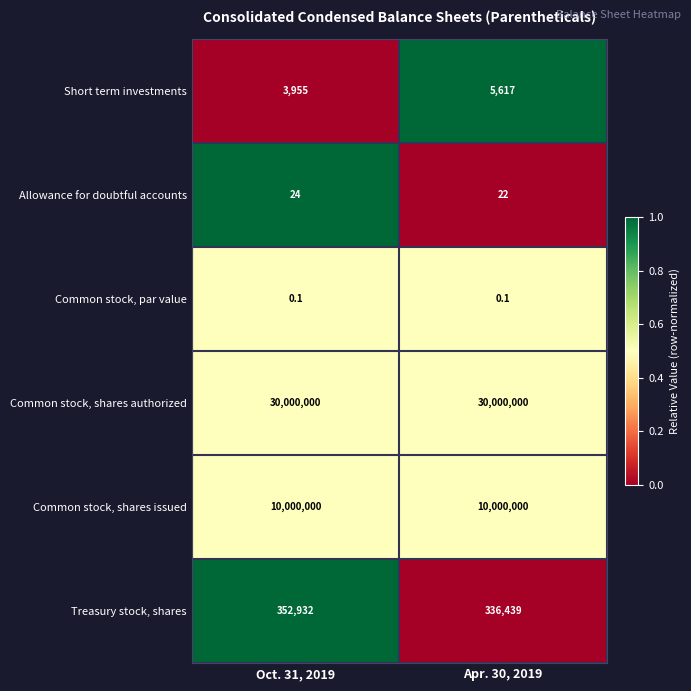

Between Oct. 31, 2019 and Apr. 30, 2019, which series saw the biggest shift?

Treasury stock, shares